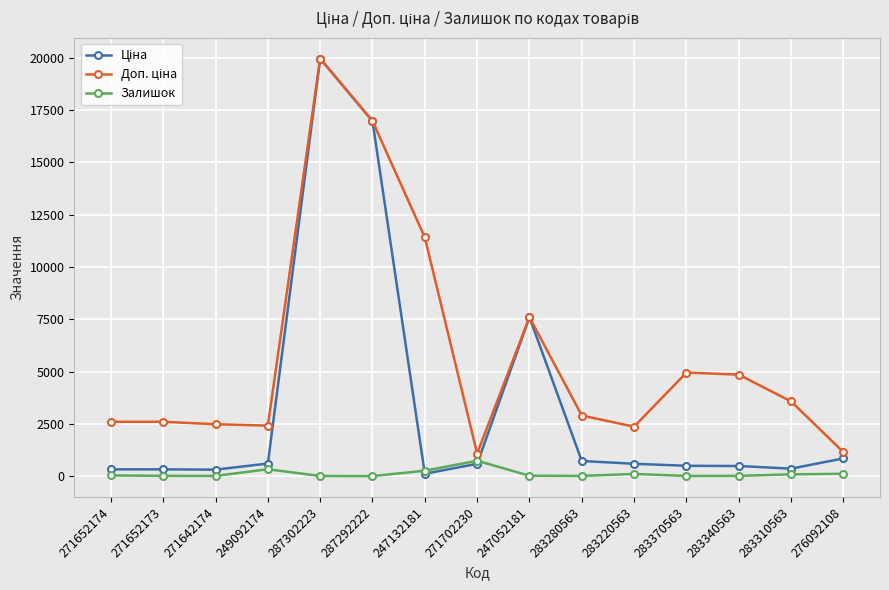

What is the difference between the highest and lowest values at 271702230?

491.7